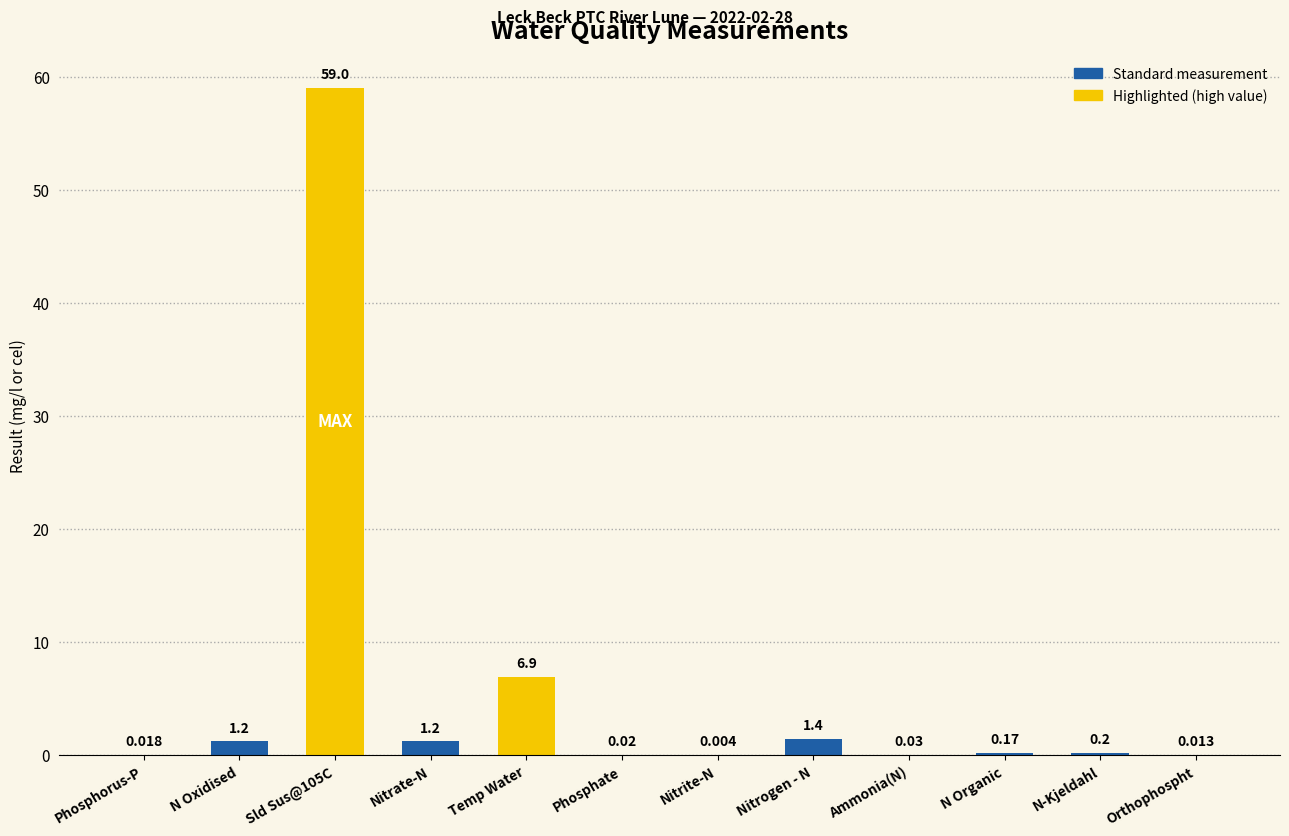

What is the change in value from Sld Sus@105C to Phosphate?

-59.0